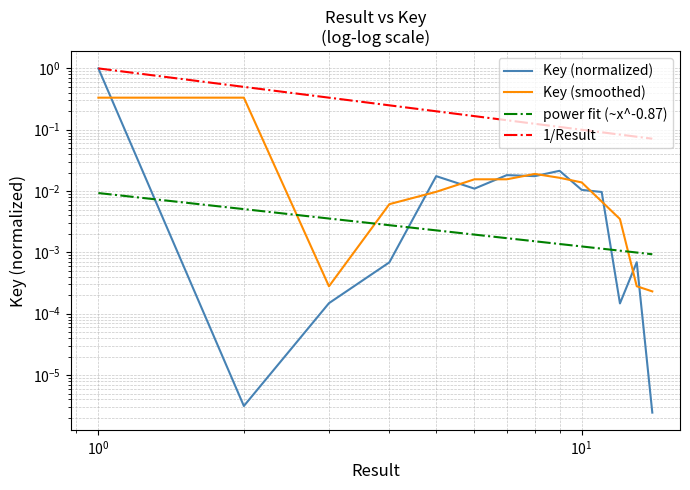

Which has a higher value, 4 or 7?

7